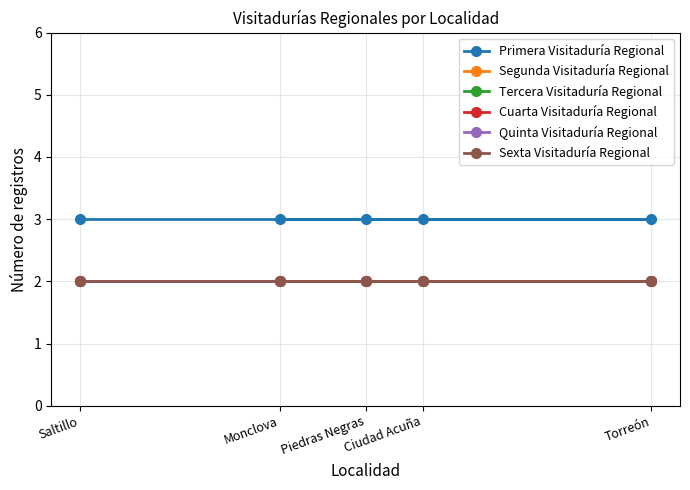

What is the maximum value for Segunda Visitaduría Regional?

2